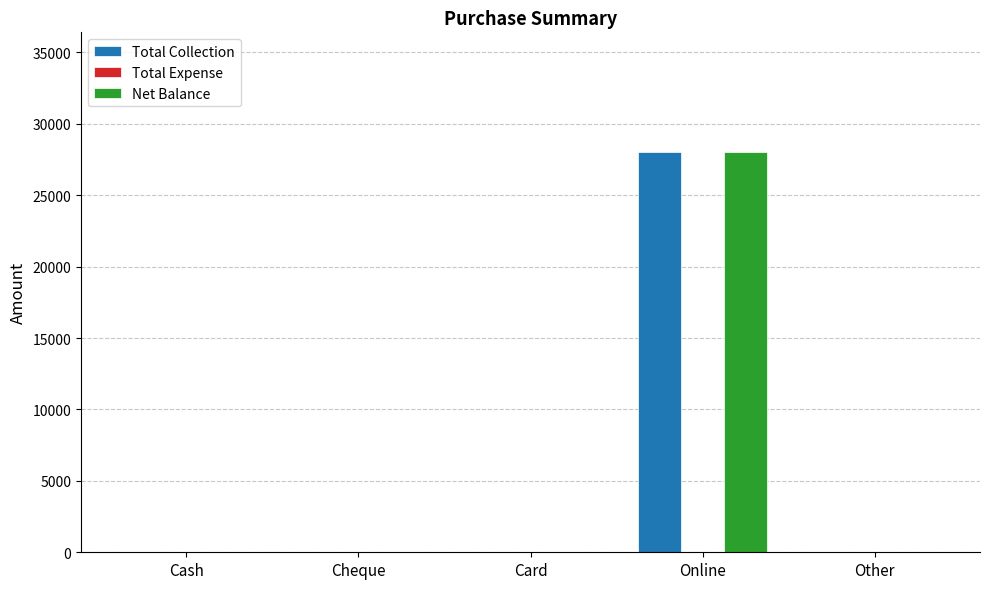

At which category is the sum across all series the highest?

Online